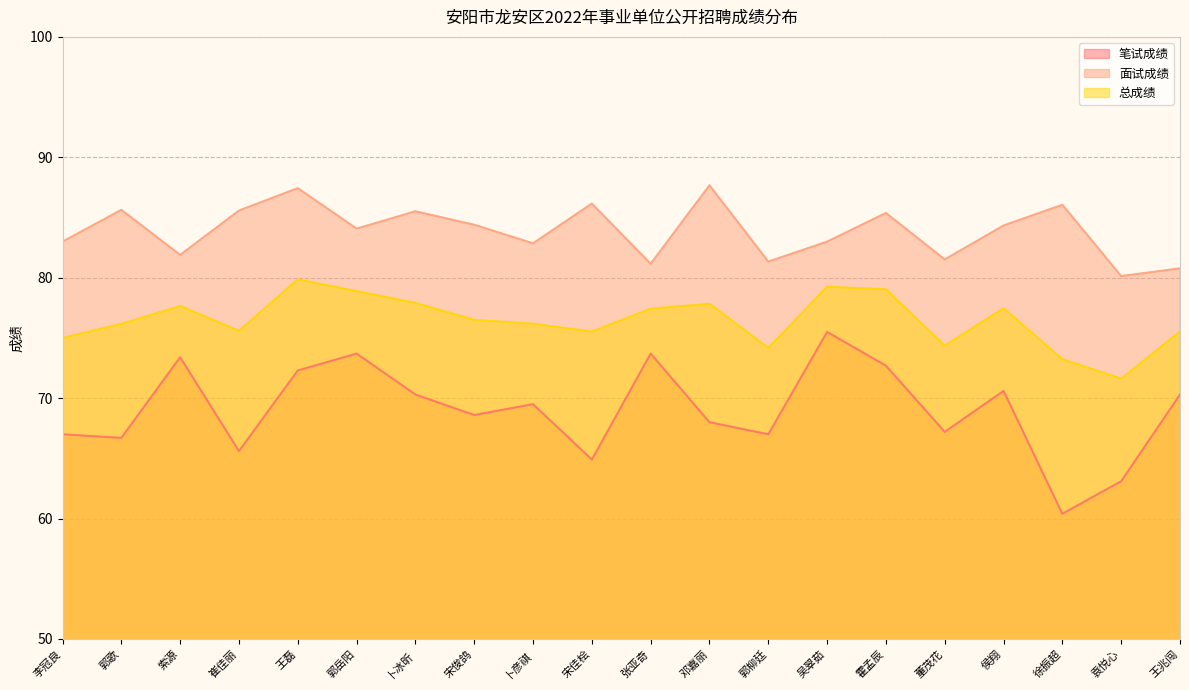

Reading left to right, what are all the values shown in this chart?

笔试成绩: 67.0	66.7	73.4	65.6	72.3	73.7	70.3	68.6	69.5	64.9	73.7	68.0	67.0	75.5	72.7	67.2	70.6	60.4	63.1	70.3
面试成绩: 83.0	85.6	81.9	85.6	87.4	84.1	85.5	84.4	82.9	86.2	81.2	87.7	81.3	83.0	85.4	81.5	84.3	86.1	80.1	80.8
总成绩: 75.0	76.2	77.7	75.6	79.9	78.9	77.9	76.5	76.2	75.5	77.4	77.8	74.2	79.2	79.0	74.4	77.5	73.2	71.6	75.5